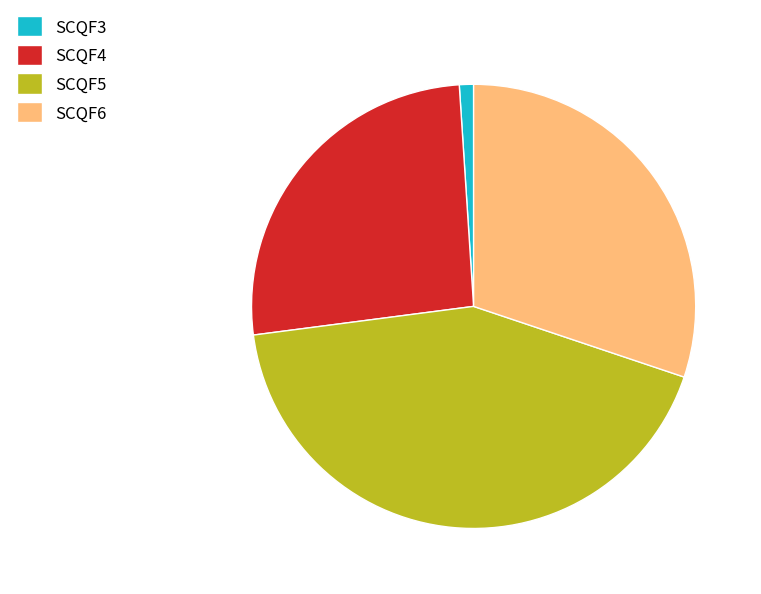

Does any single category account for the majority?

No